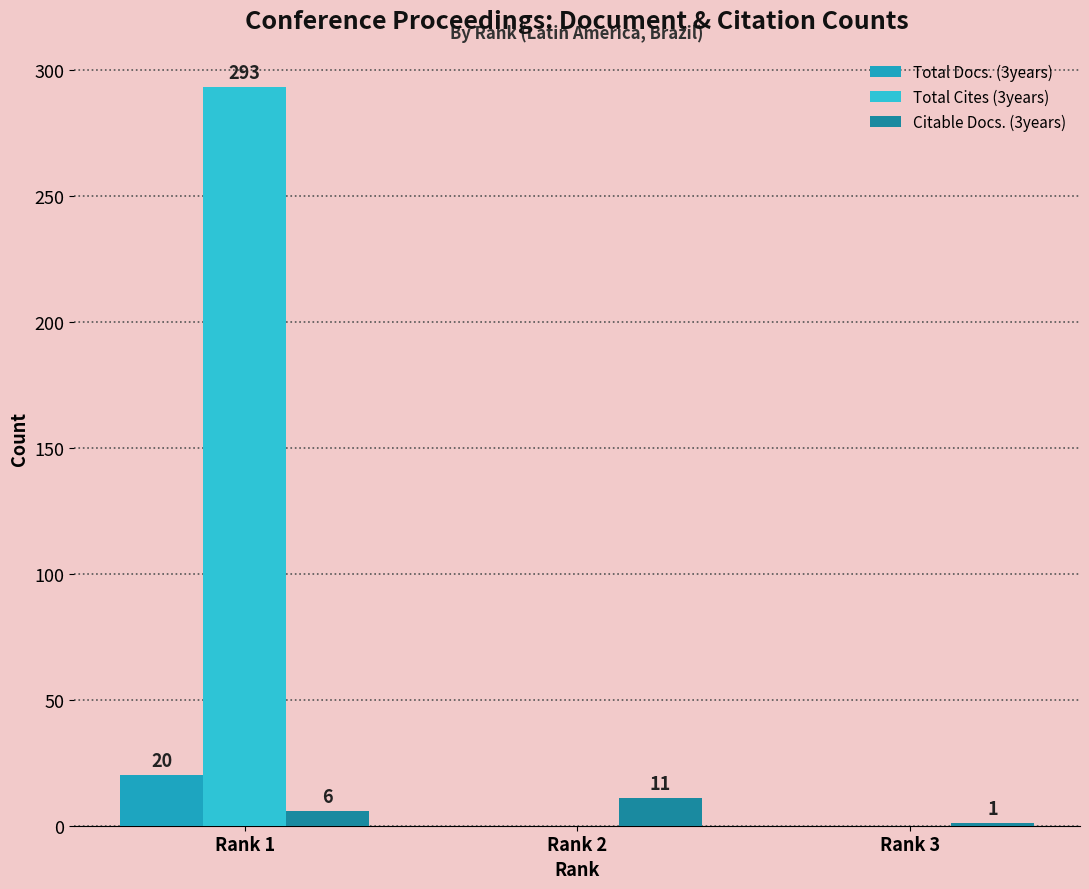

Reading left to right, list all the values displayed in this chart.

Total Docs. (3years): Rank 1=20	Rank 2=0	Rank 3=0
Total Cites (3years): Rank 1=293	Rank 2=0	Rank 3=0
Citable Docs. (3years): Rank 1=6	Rank 2=11	Rank 3=1